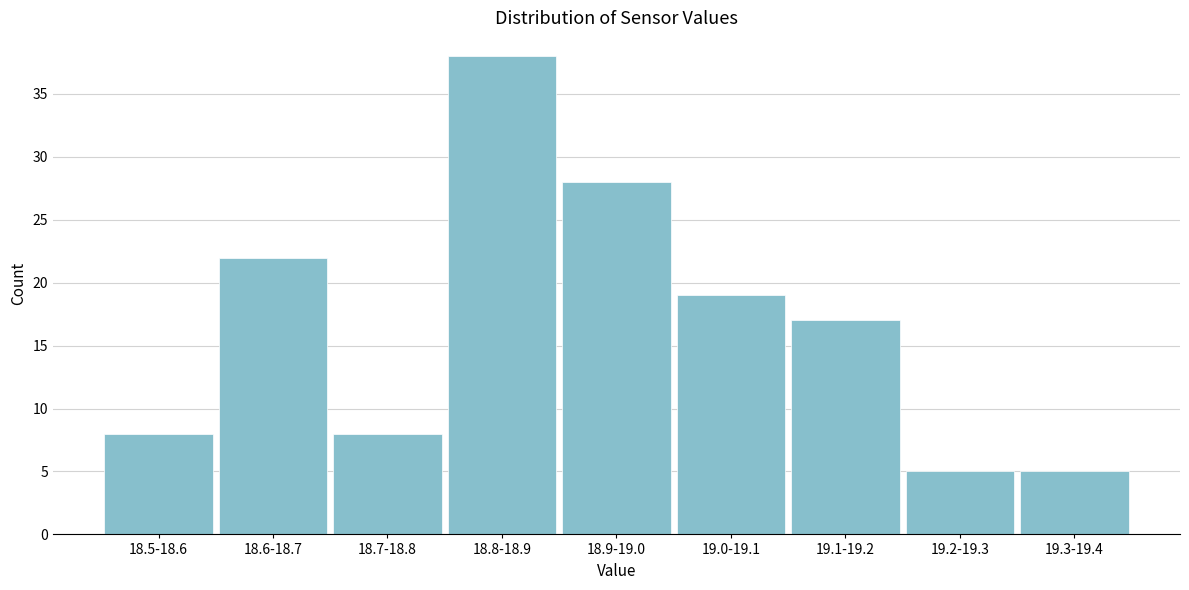

Reading left to right, list all the values displayed in this chart.

8	22	8	38	28	19	17	5	5